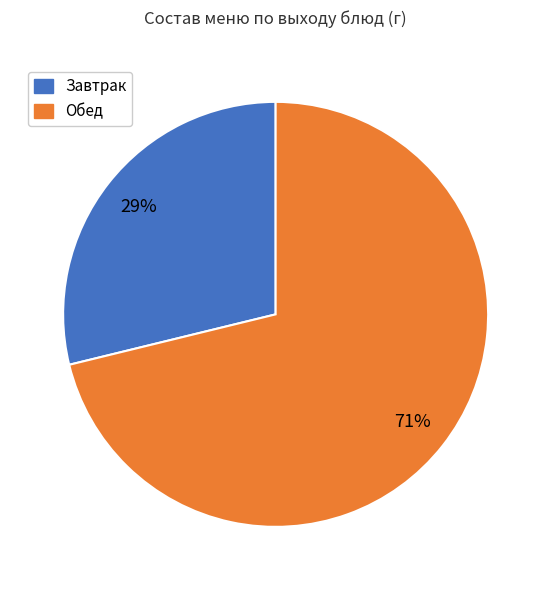

How many slices are in this pie chart?

2